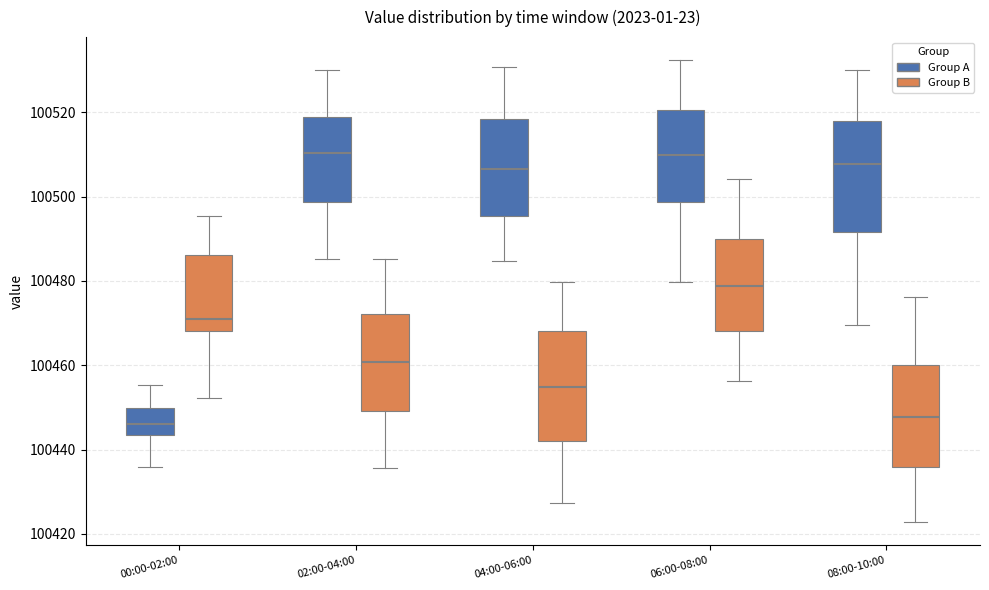

Reading left to right, transcribe this box plot: for each box, give where its median line is, the range the box spans, and where its two whiskers end, as read against the y-axis. The values are not printed on the chart, so give them approximately, as read against the axis.

00:00-02:00 (Group A): median 100446, box 100444 to 100450, whiskers 100436 to 100456
00:00-02:00 (Group B): median 100472, box 100468 to 100486, whiskers 100452 to 100496
02:00-04:00 (Group A): median 100510, box 100498 to 100518, whiskers 100486 to 100530
02:00-04:00 (Group B): median 100460, box 100450 to 100472, whiskers 100436 to 100486
04:00-06:00 (Group A): median 100506, box 100496 to 100518, whiskers 100484 to 100530
04:00-06:00 (Group B): median 100454, box 100442 to 100468, whiskers 100428 to 100480
06:00-08:00 (Group A): median 100510, box 100498 to 100520, whiskers 100480 to 100532
06:00-08:00 (Group B): median 100478, box 100468 to 100490, whiskers 100456 to 100504
08:00-10:00 (Group A): median 100508, box 100492 to 100518, whiskers 100470 to 100530
08:00-10:00 (Group B): median 100448, box 100436 to 100460, whiskers 100422 to 100476